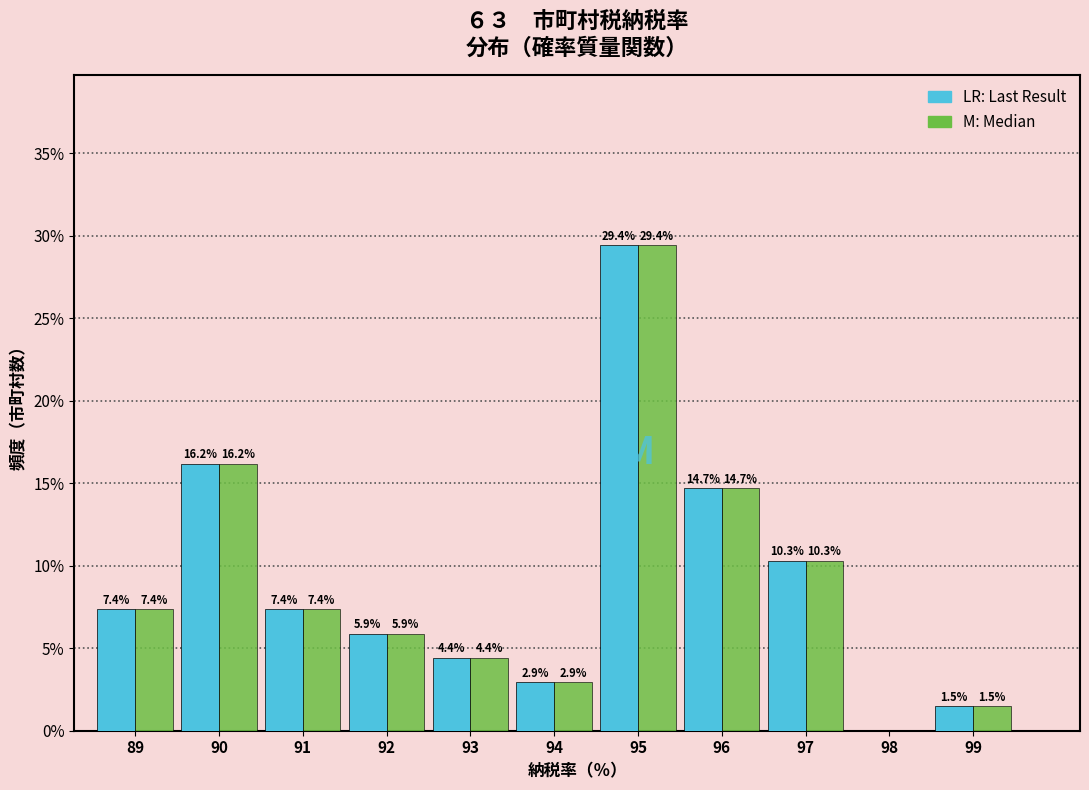

At which category is the sum across all series the highest?

95